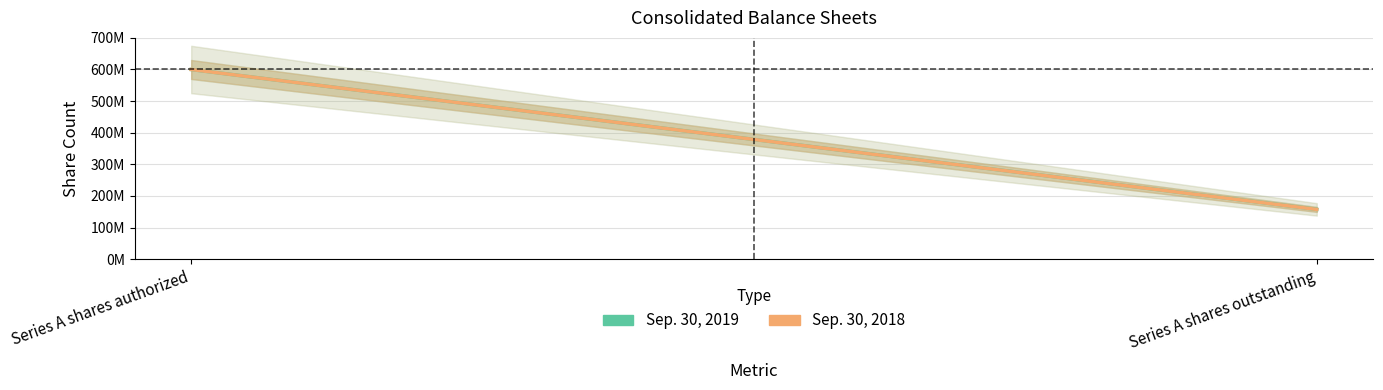

Read the Sep. 30, 2018 value at Series A shares authorized.

600000000